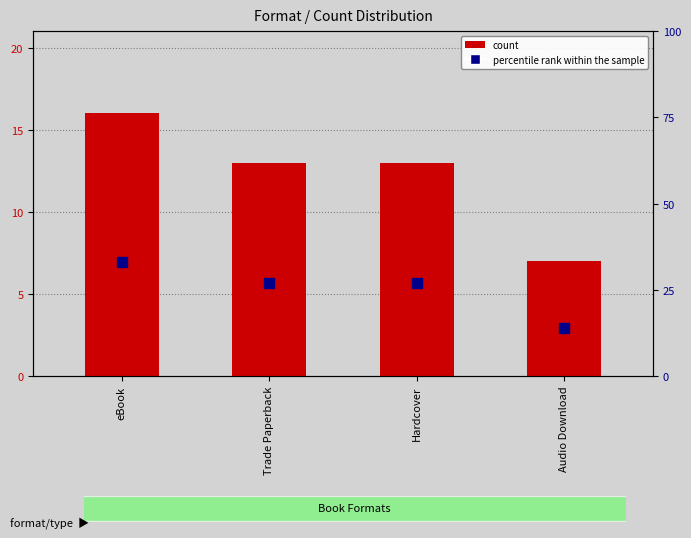

Which series has the largest total across all categories?

percentile rank within the sample